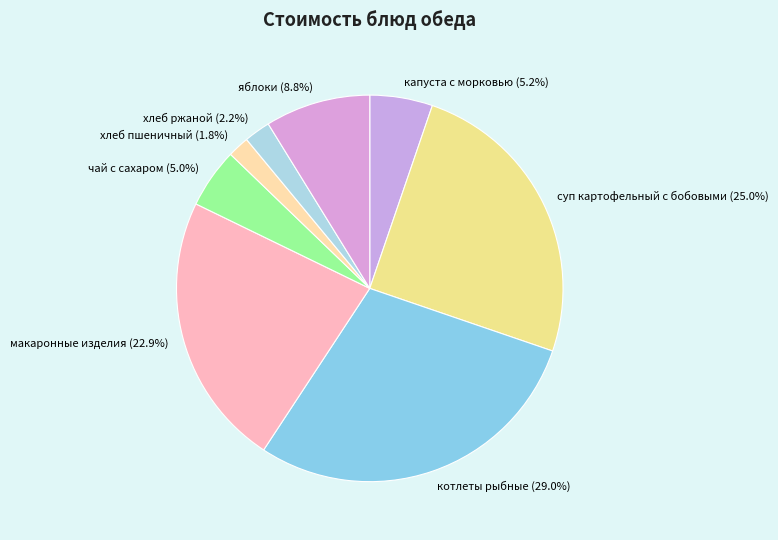

What is the largest slice in the pie chart?

котлеты рыбные